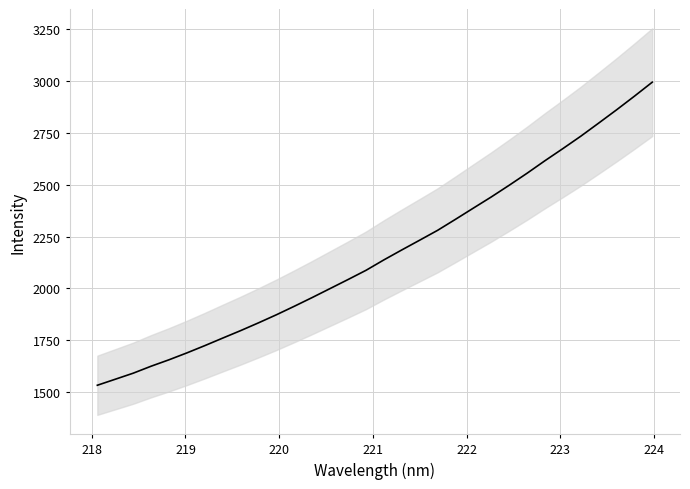

What position from the right is 220?

29